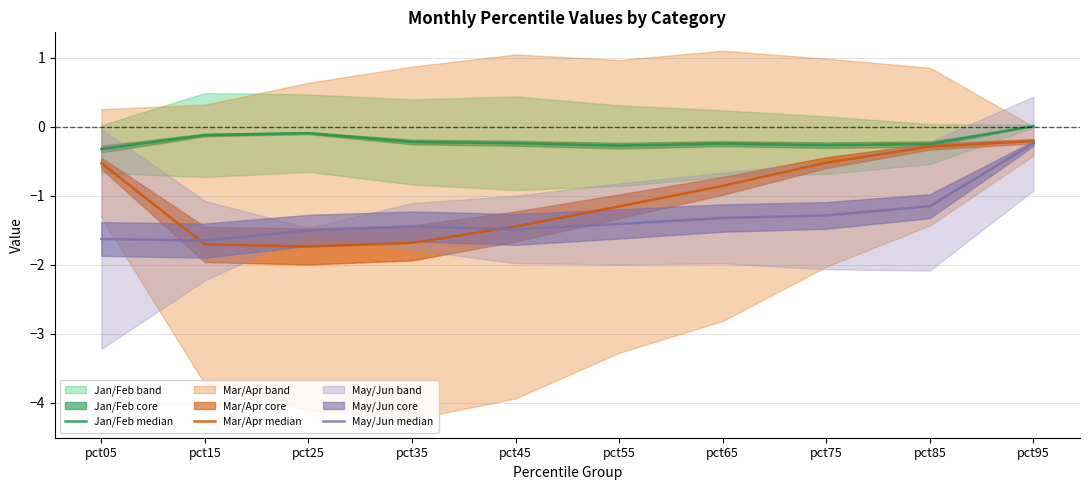

Between pct35 and pct25, which is larger?

pct25